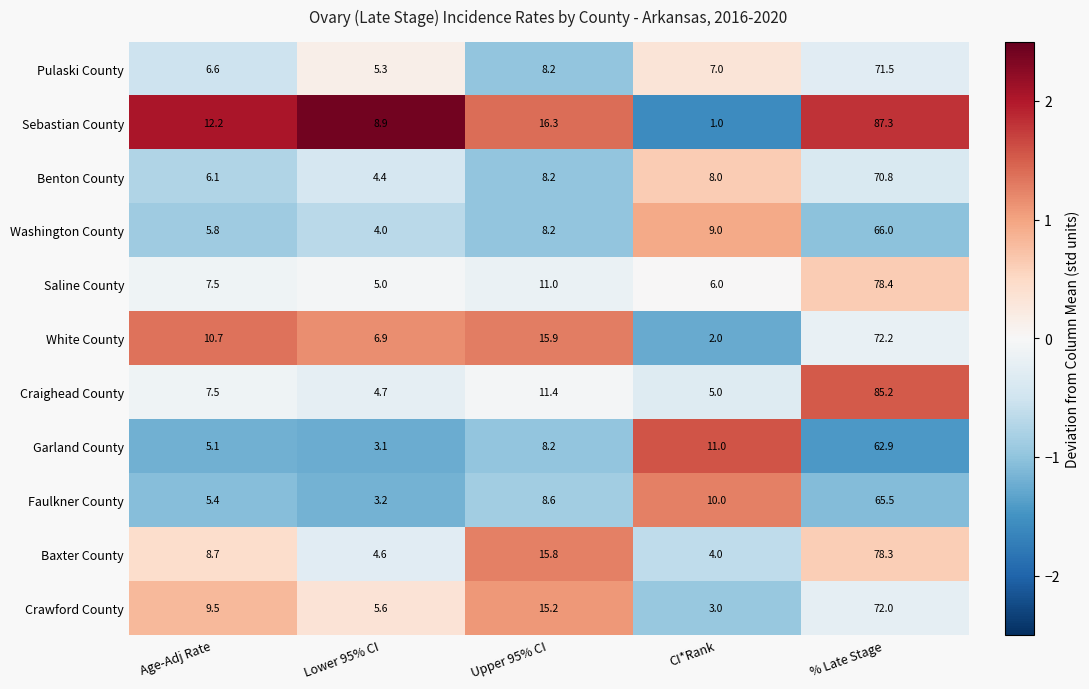

The Crawford County series shows 0.8 at CI*Rank. True or false?

False